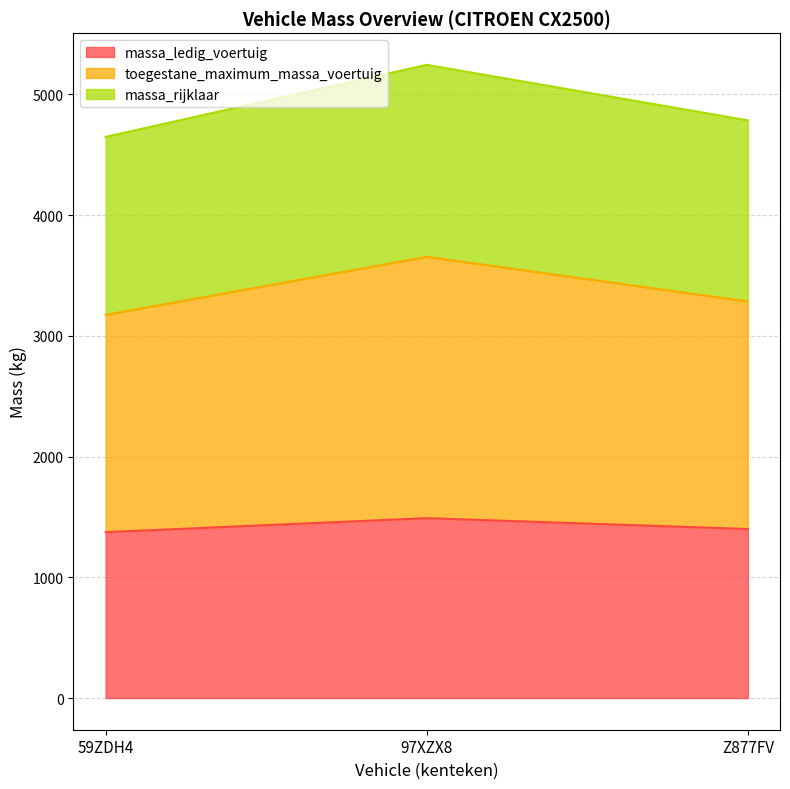

What is the total value across all series at 59ZDH4?

4648